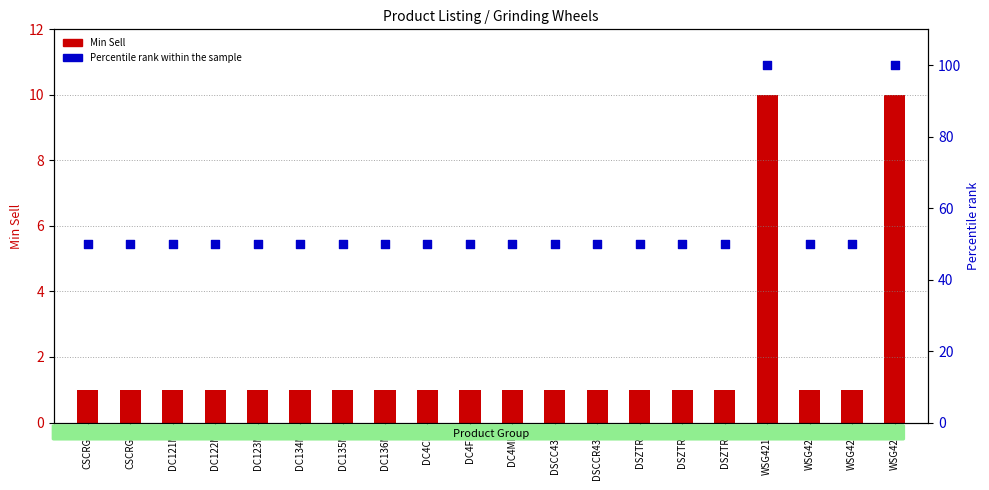

Which series has the widest spread of Y values?

Percentile rank within the sample